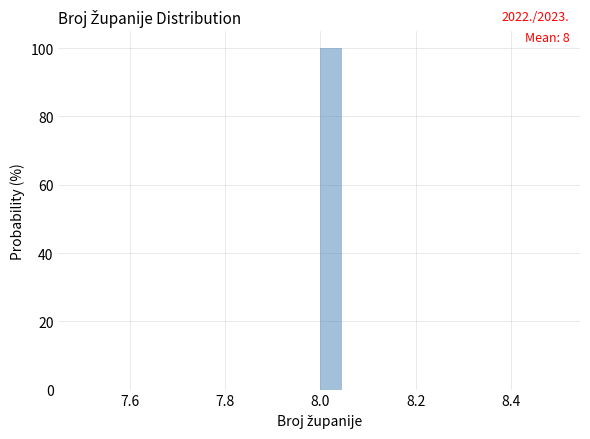

Read against the x-axis, roughly where is the centre of the tallest bar?

8.02